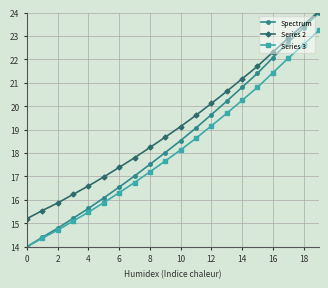

What is the value of the Series 3 point at the 2nd from the left?

14.4